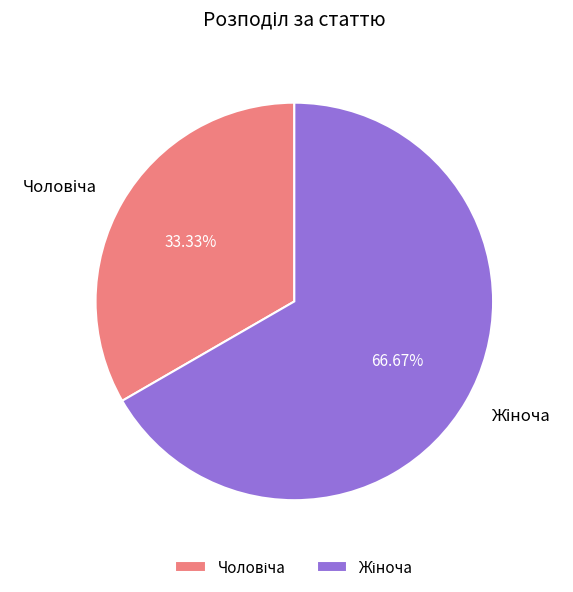

Is there a majority slice in this chart?

Yes